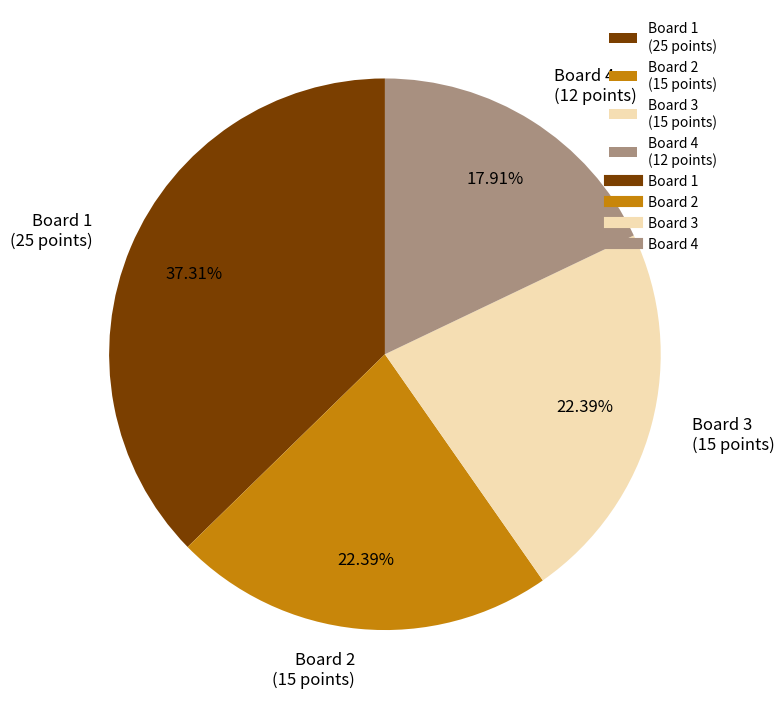

Count the number of slices in the pie.

4